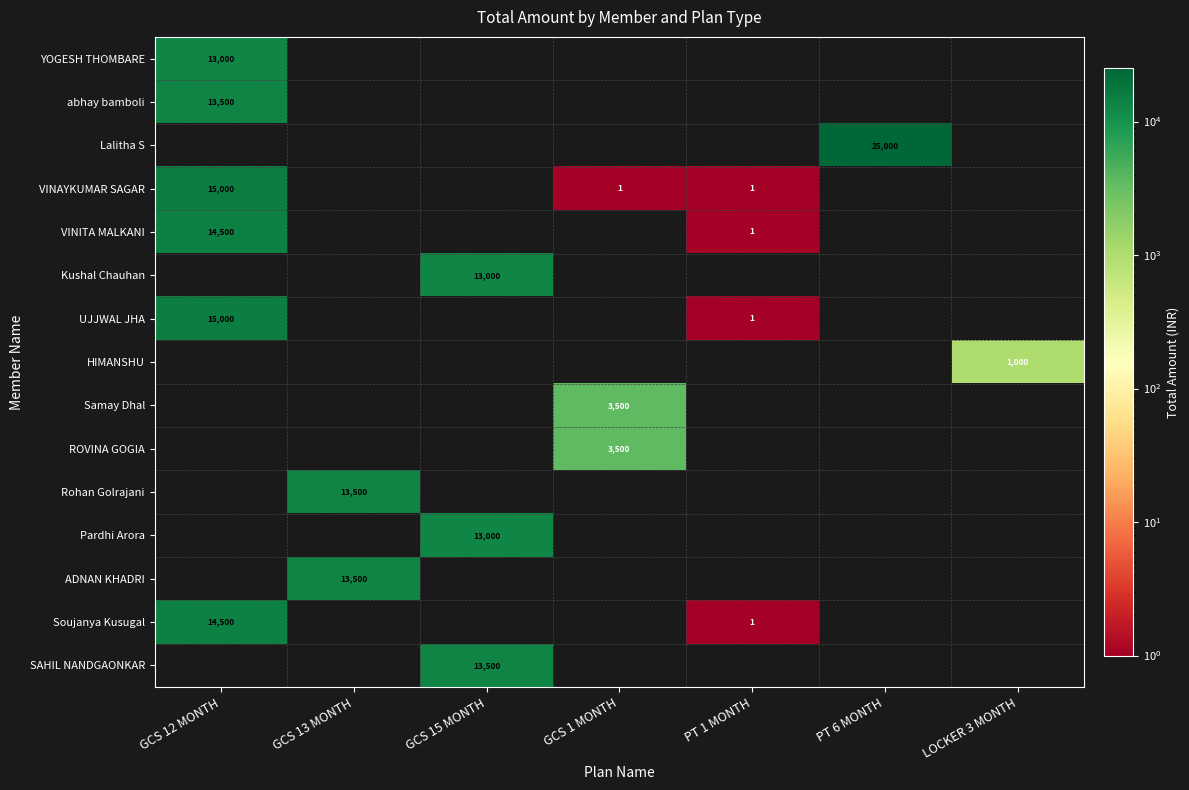

True or false: VINITA MALKANI has a value of 14500 at GCS 12 MONTH.

True